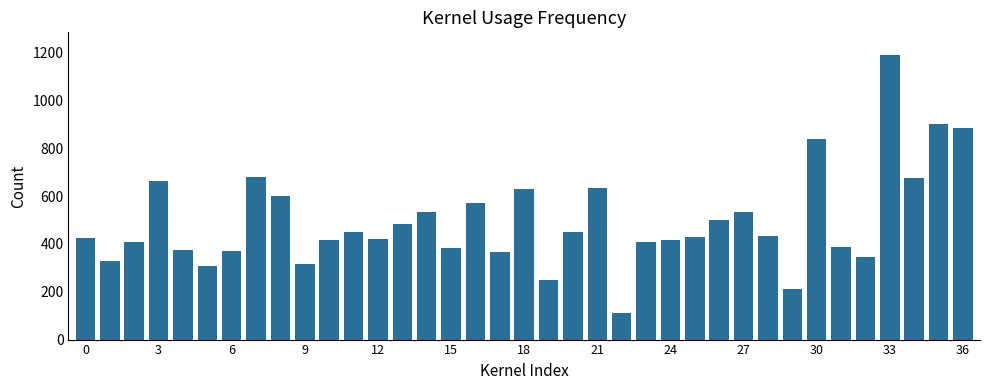

What is the difference between the second highest and minimum values?

786